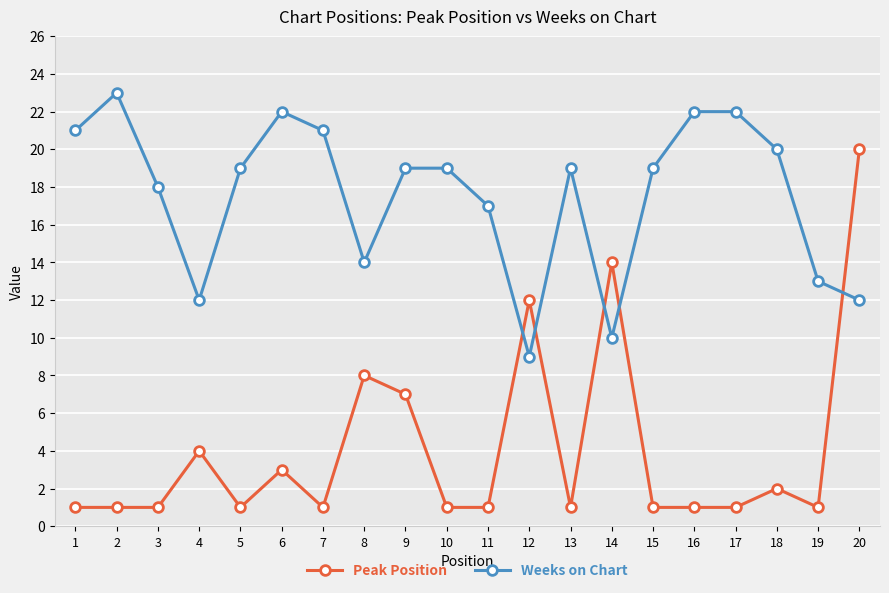

Is it true that Weeks on Chart equals 6 at 1?

False